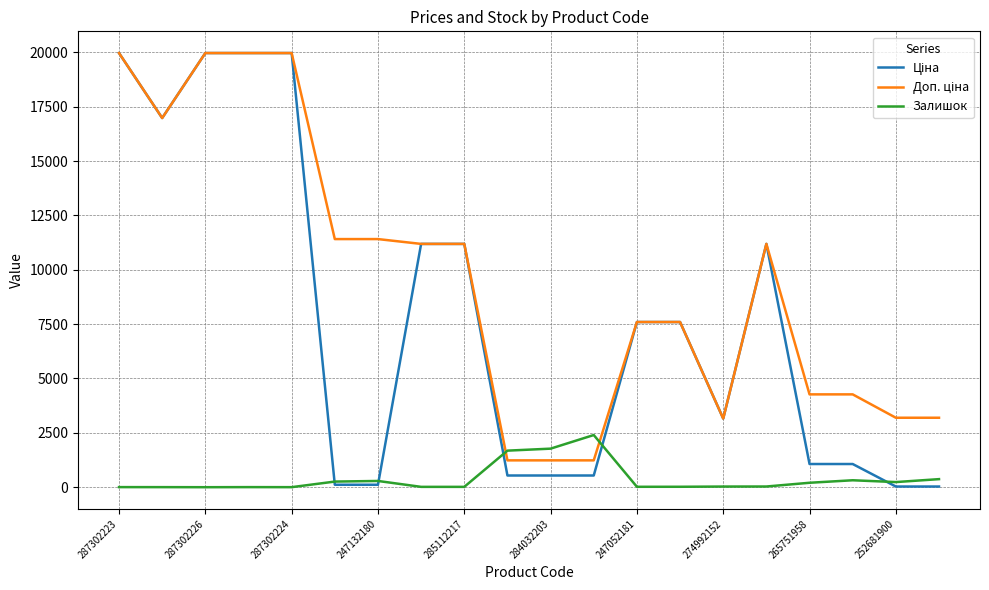

What is the highest value of the Залишок series?

2400.0